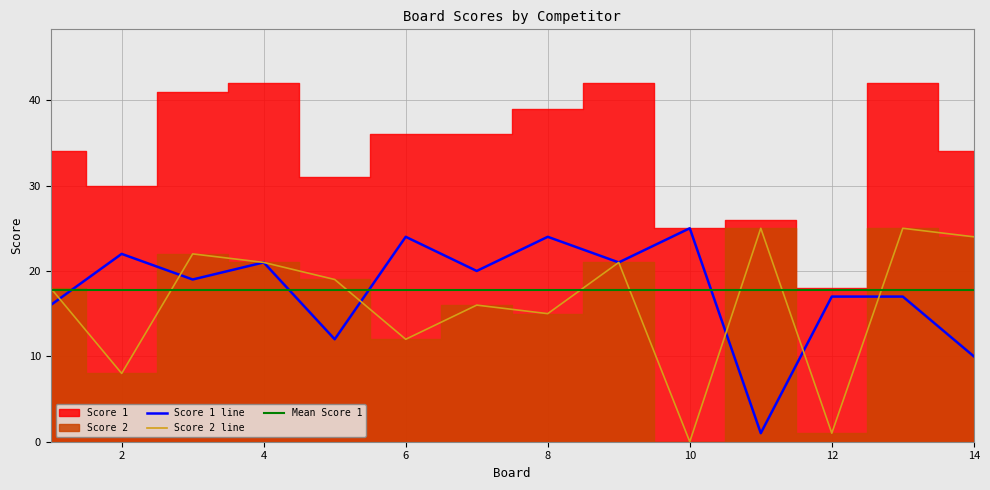

Does the chart display data point markers on the line(s)?

No